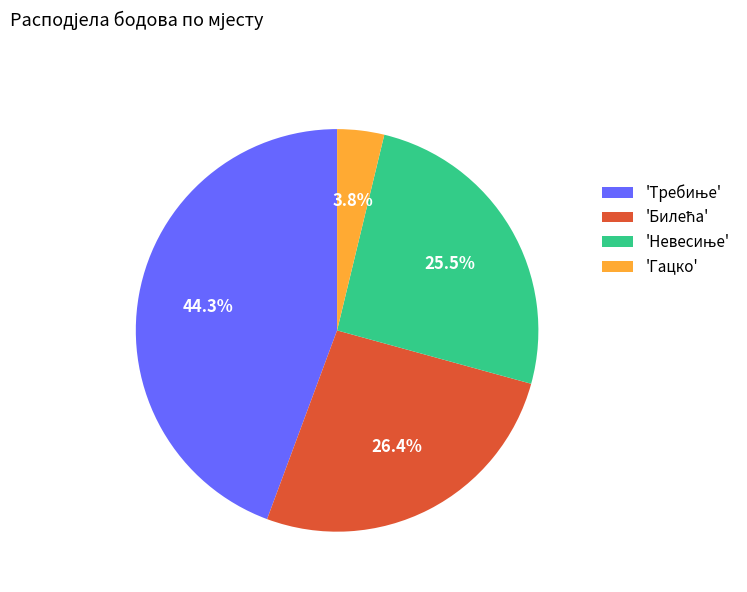

What is the smallest slice in the pie chart?

'Гацко'